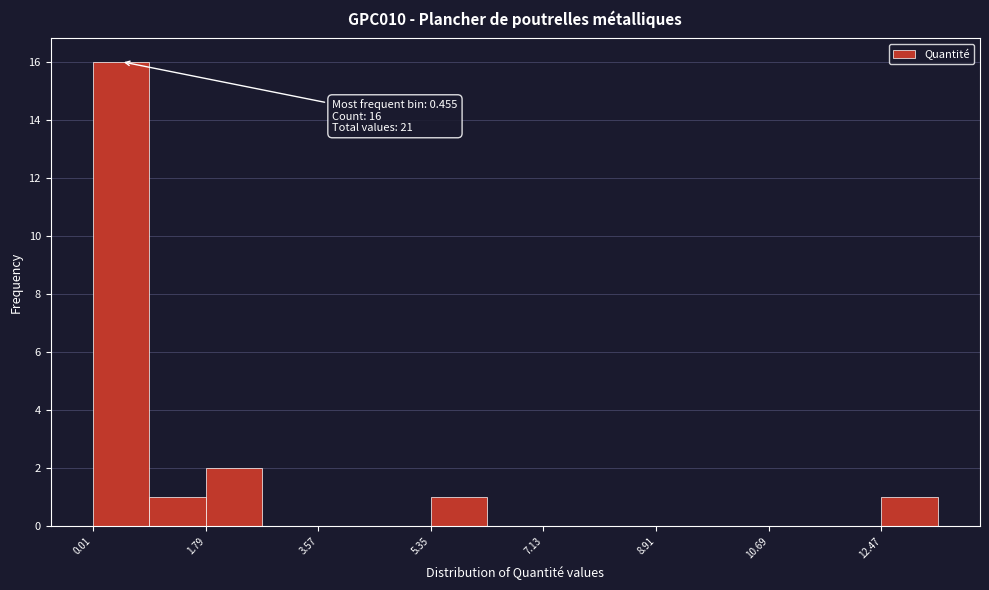

Which range on the x-axis has the tallest bar?

0.0 to 1.0